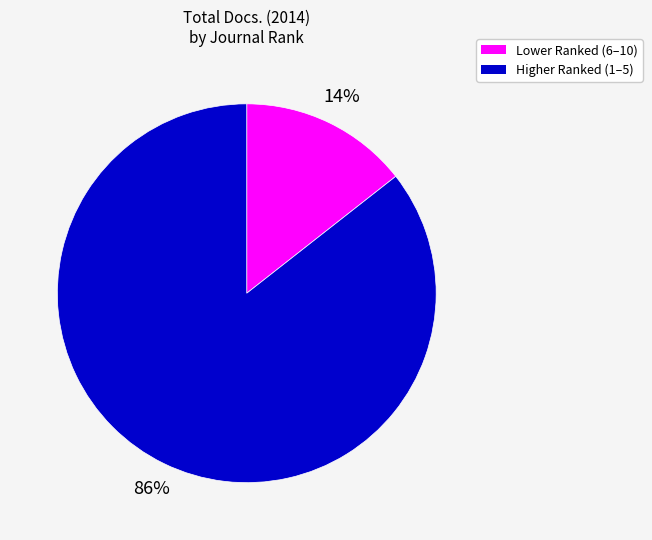

Does any single category account for the majority?

Yes